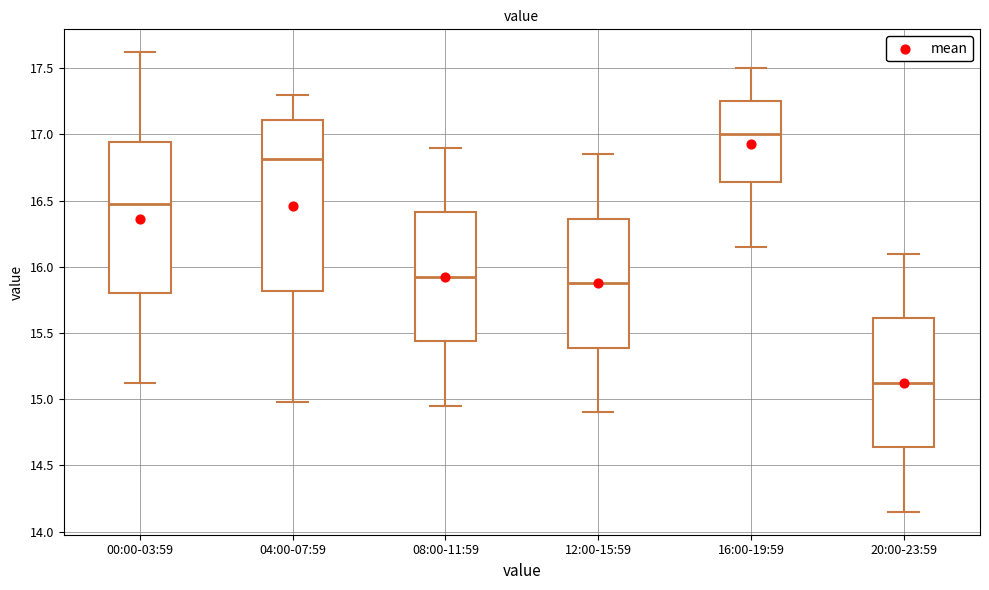

Which box's median line is the highest?

16:00-19:59